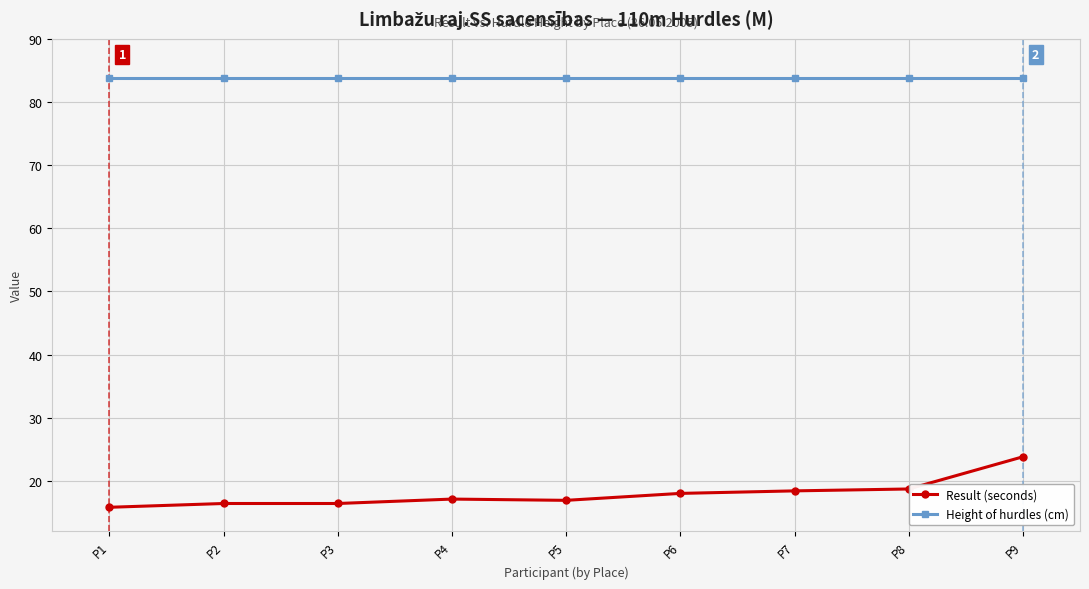

What is the value of the Result (seconds) point at the 8th from the left?

18.7